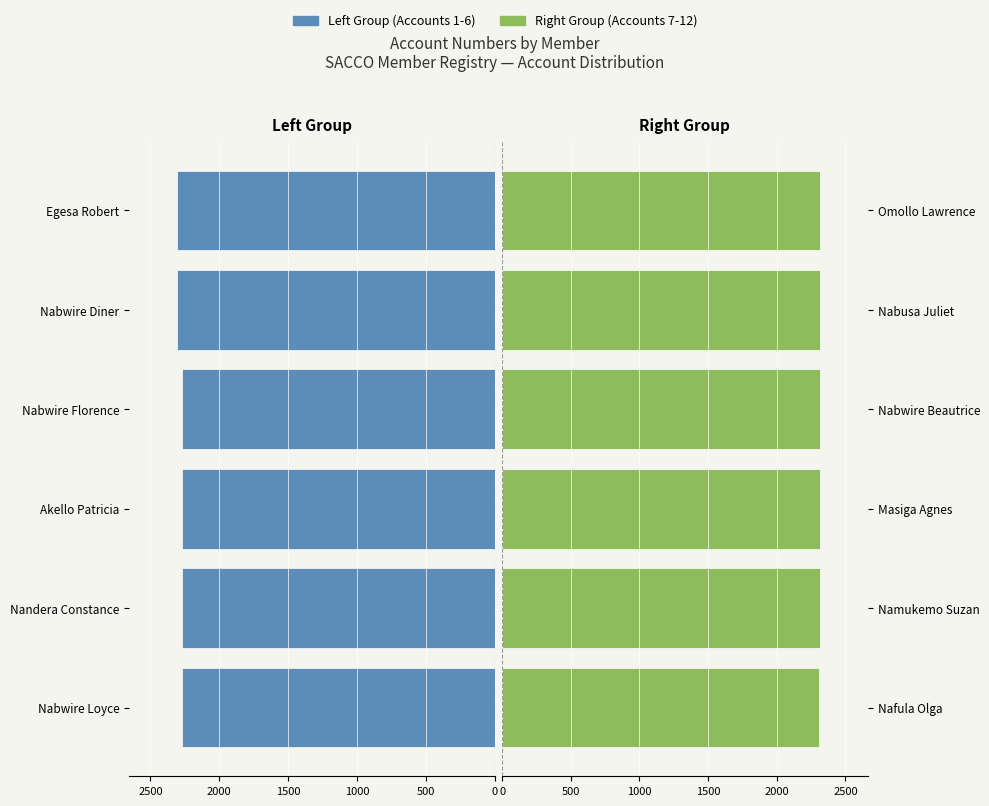

What is the greatest value displayed?

2315